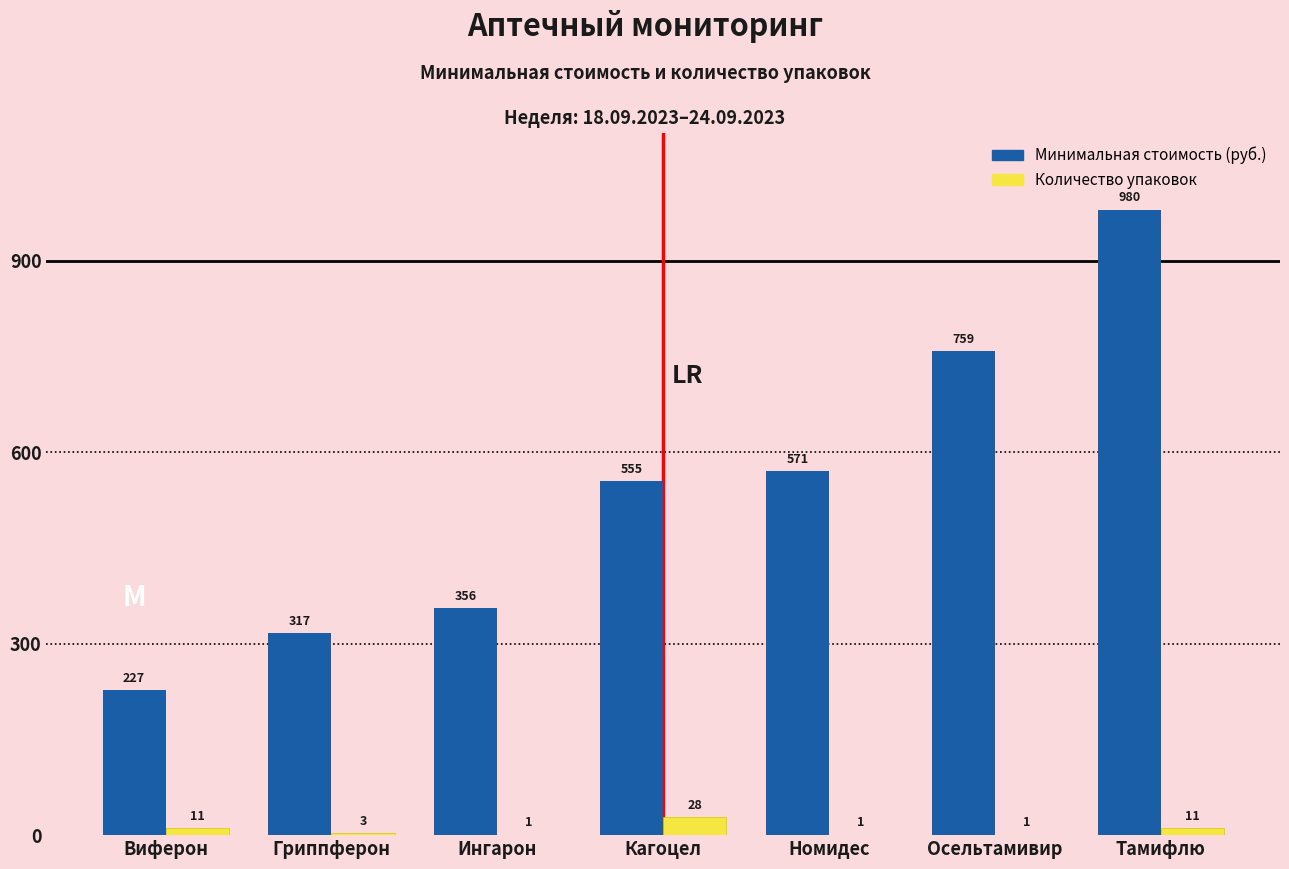

Which category has the highest value across all series?

Тамифлю